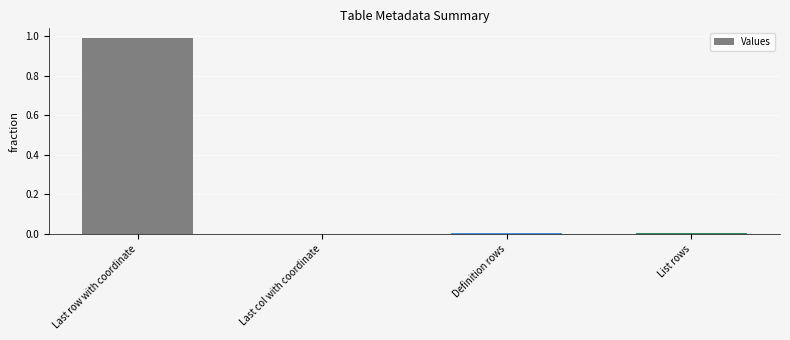

The value at Last col with coordinate is 0.0. True or false?

True